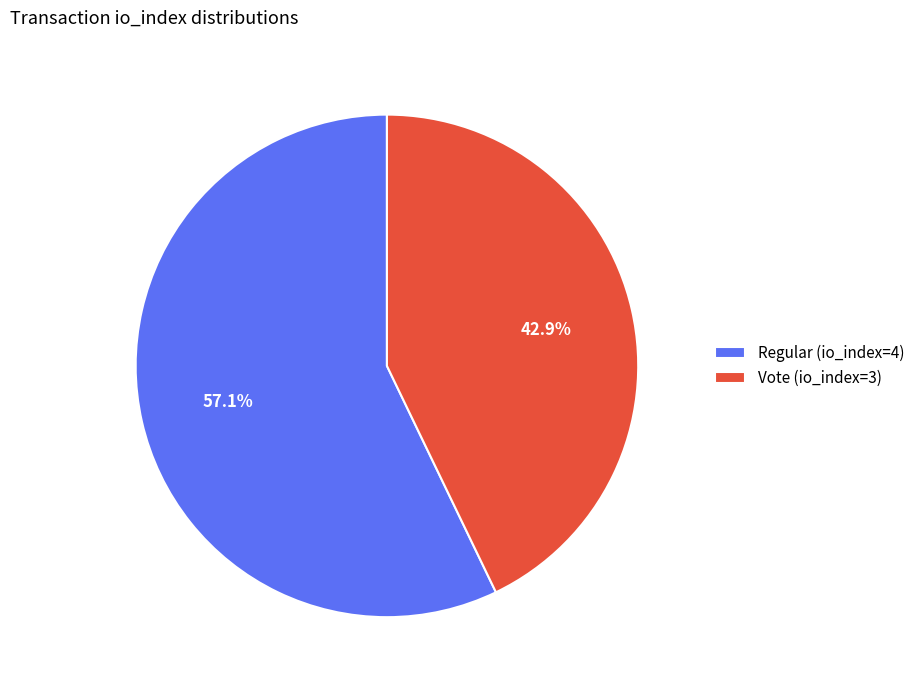

Between Vote (io_index=3) and Regular (io_index=4), which is larger?

Regular (io_index=4)